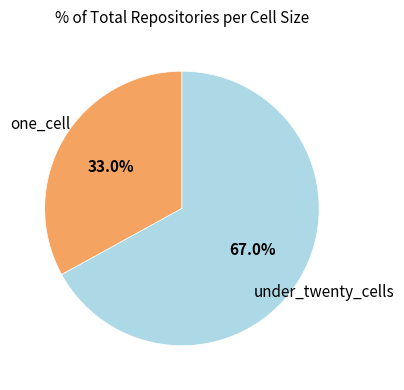

Count the number of slices in the pie.

2